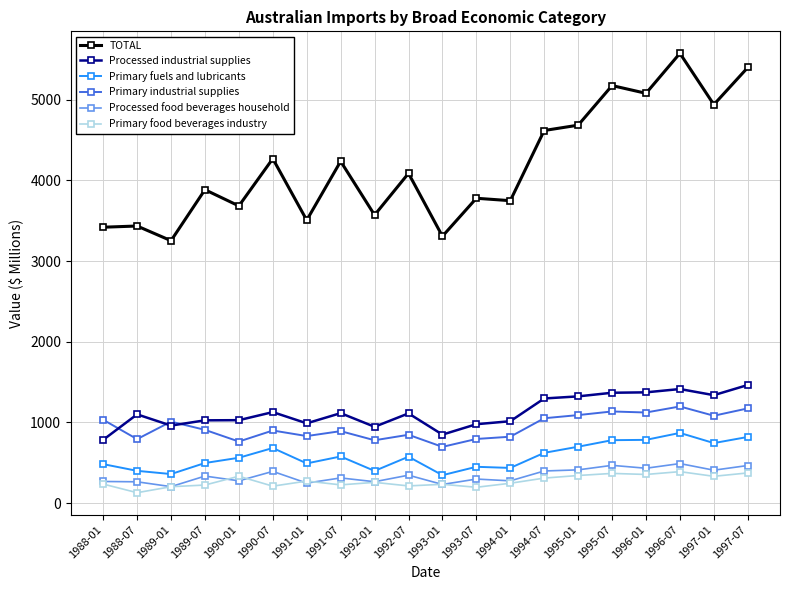

The value of Processed food beverages household at 1995-07 is 739. True or false?

False